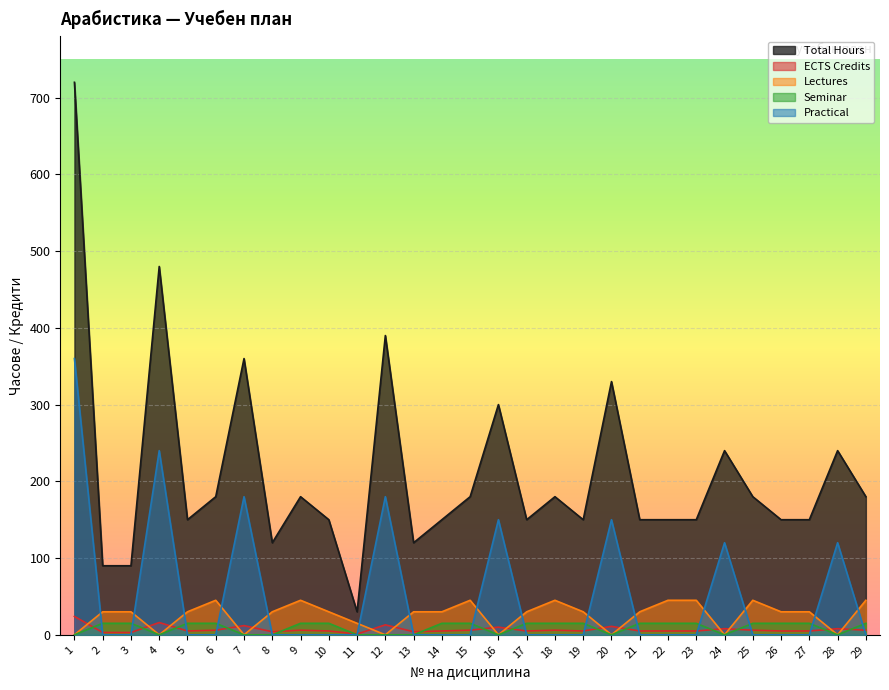

What is the spread (max minus min) of values at 17?

150